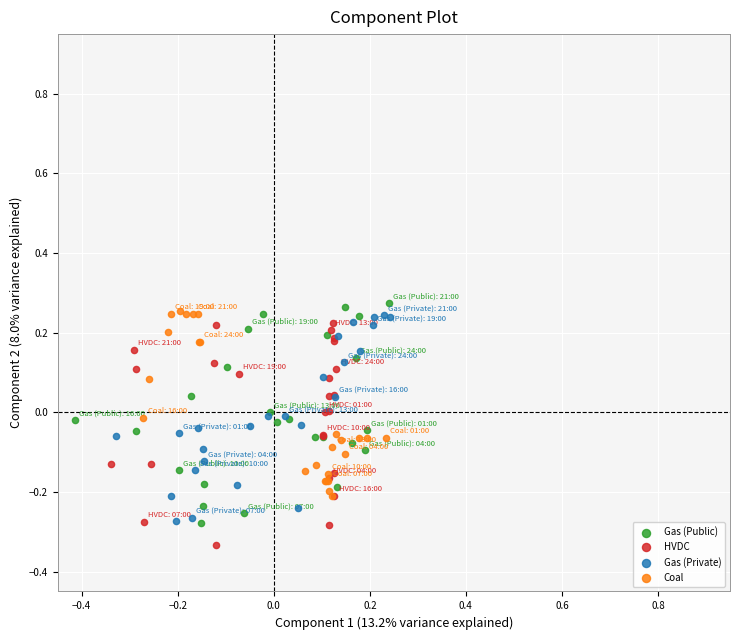

What are all the series names shown in the legend?

Gas (Public), HVDC, Gas (Private), Coal